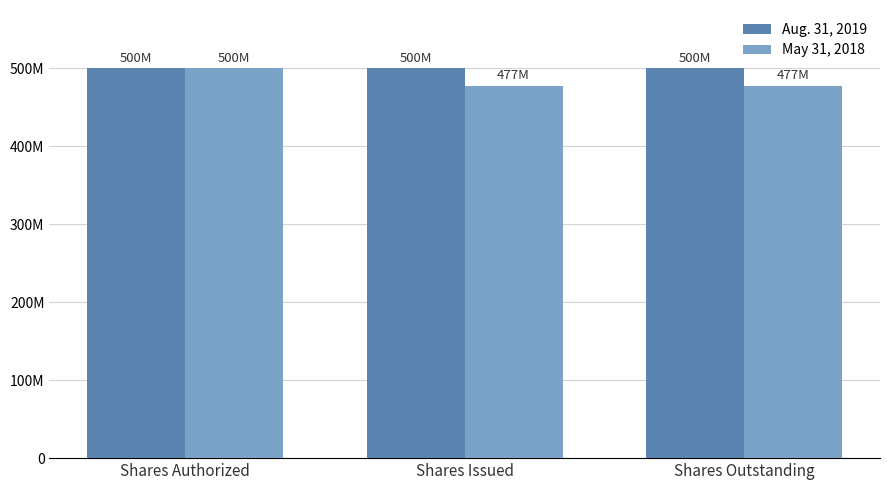

Reading left to right, transcribe all the data shown in this chart.

Aug. 31, 2019: Shares Authorized=500000000	Shares Issued=499970993	Shares Outstanding=499970993
May 31, 2018: Shares Authorized=500000000	Shares Issued=477270993	Shares Outstanding=477270993